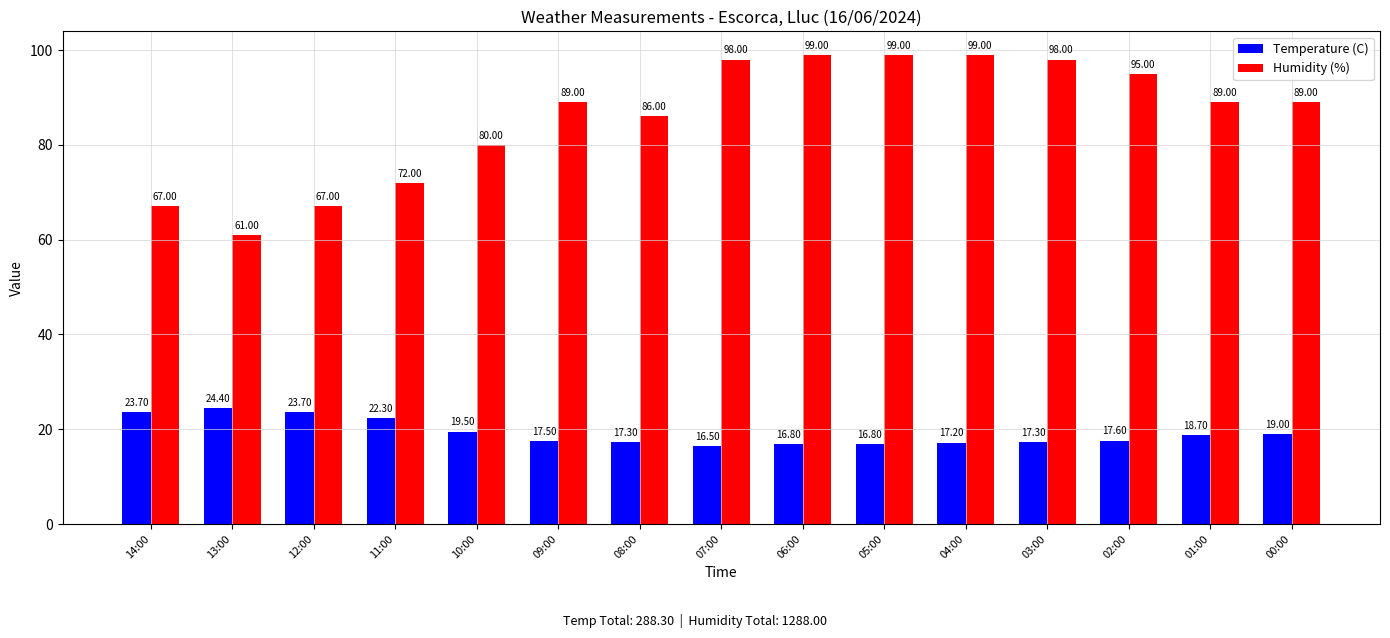

What are all the series names shown in the legend?

Temperature (C), Humidity (%)